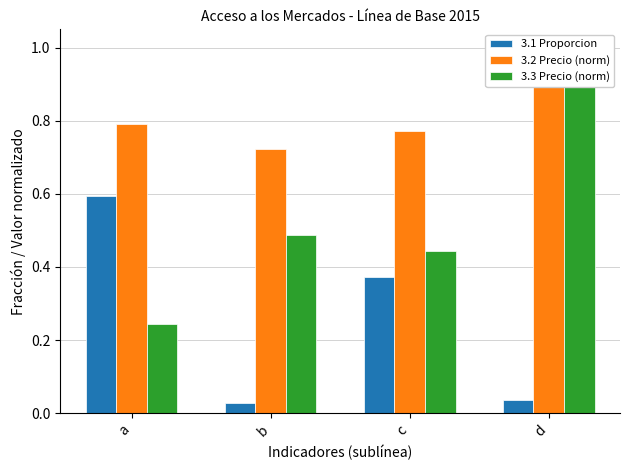

What is the maximum value shown in the chart?

1.0